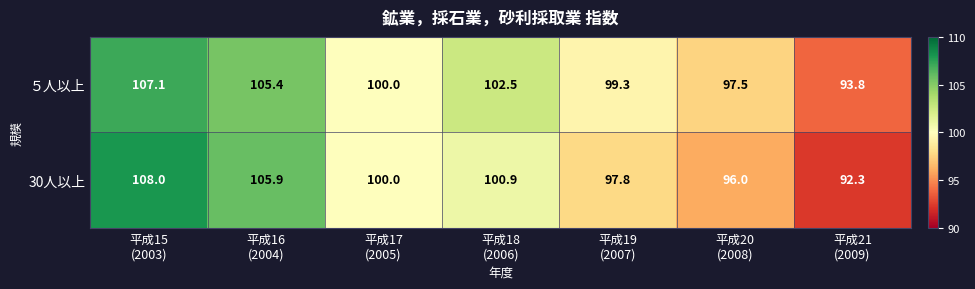

Between 平成15
(2003) and 平成19
(2007), which series saw the biggest shift?

30人以上